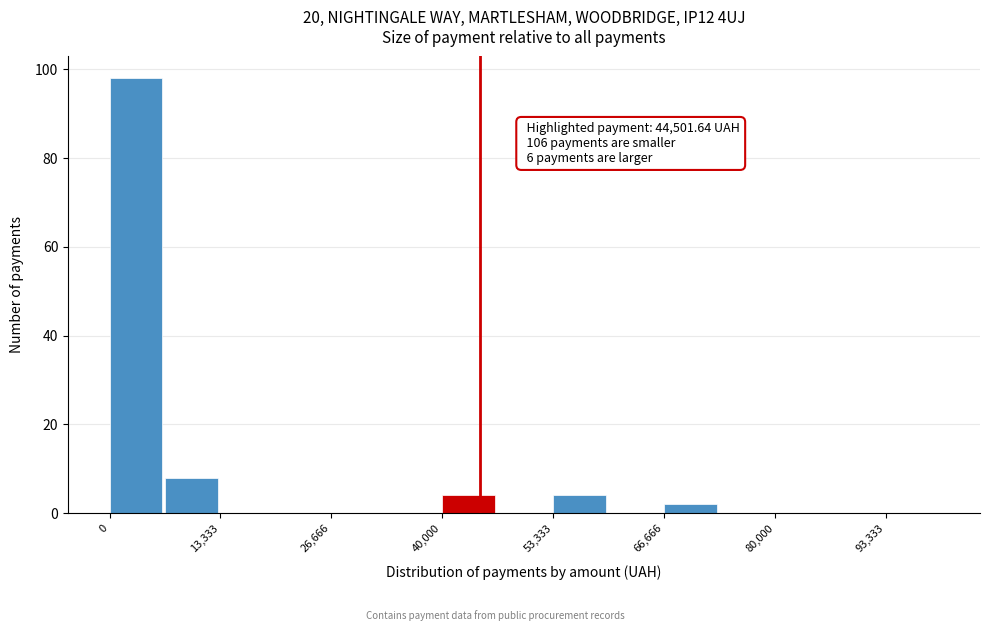

Around what value on the x-axis is the tallest bar? Give the approximate position of its centre, as read against the axis.

4000